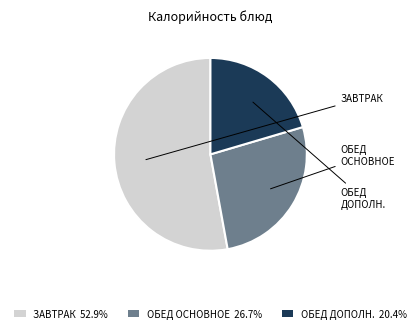

Approximately how many times larger is the value at ОБЕД ДОПОЛН. 20.4% compared to ЗАВТРАК 52.9%?

0.4